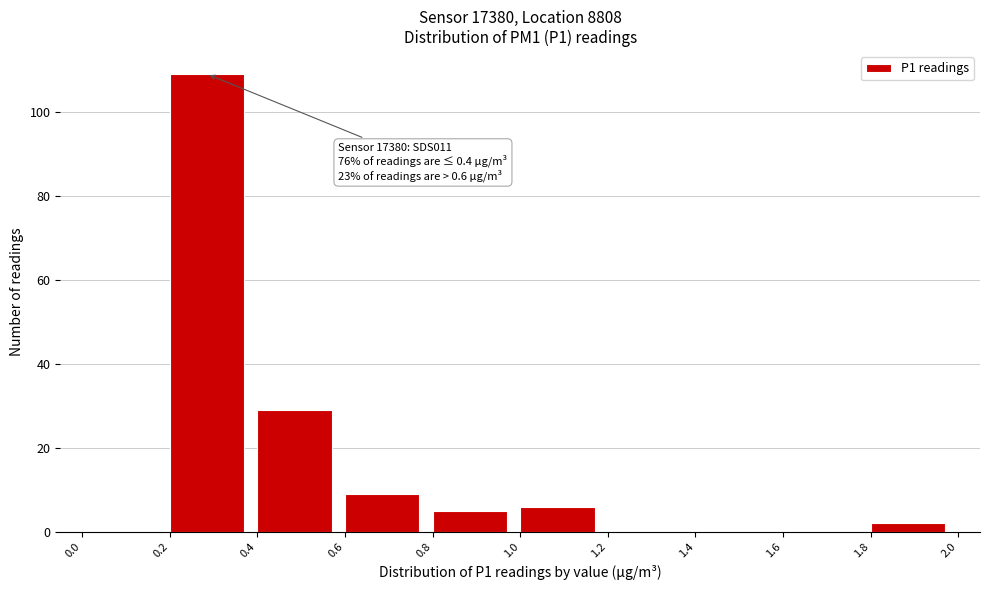

Which range on the x-axis has the tallest bar?

0.2 to 0.4